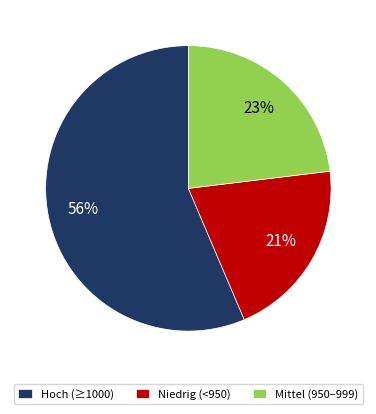

What percentage is the Niedrig (<950) slice, to the nearest percent?

21%